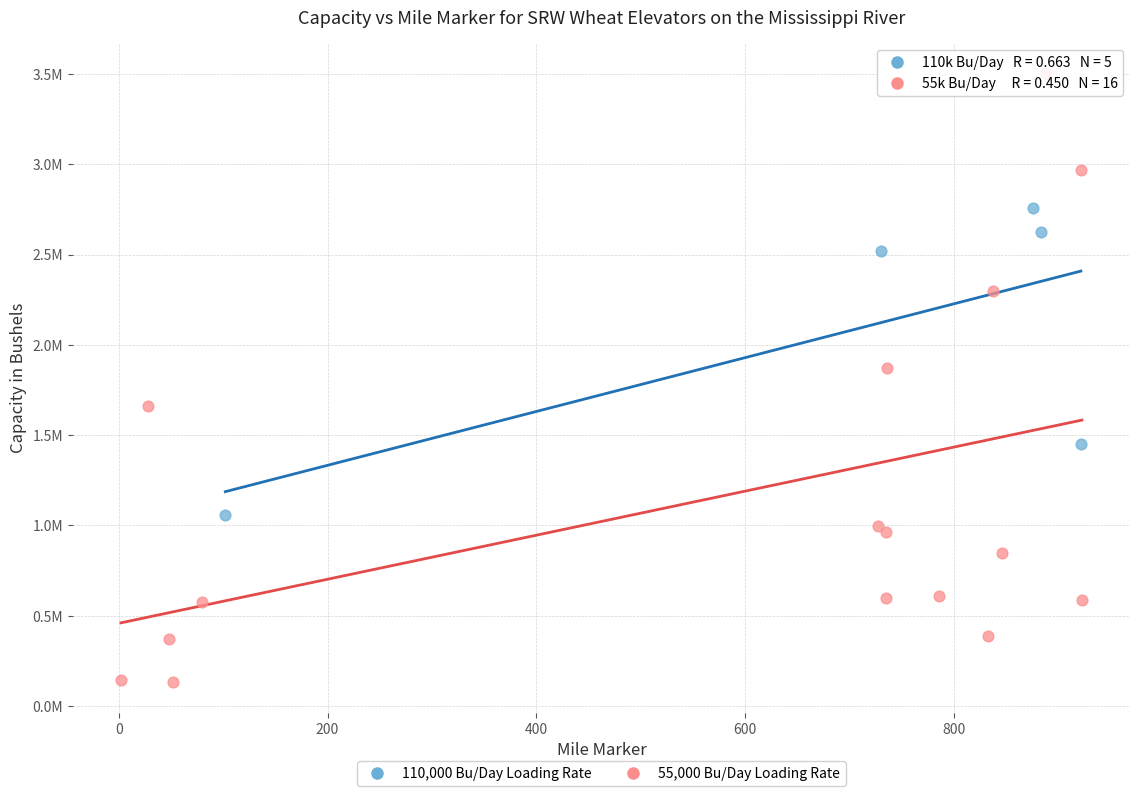

Which series contains the lowest Y value?

55,000 Bu/Day Loading Rate